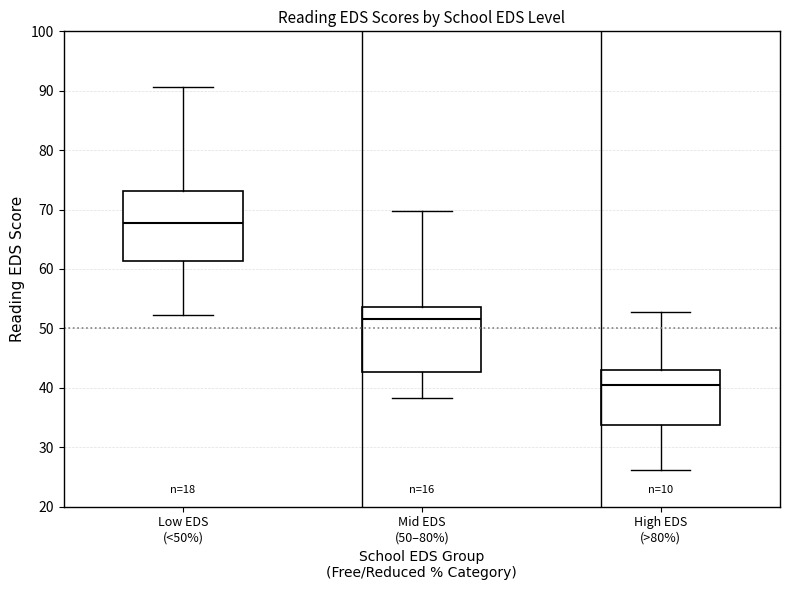

Reading left to right, transcribe this box plot: for each box, give where its median line is, the range the box spans, and where its two whiskers end, as read against the y-axis. The values are not printed on the chart, so give them approximately, as read against the axis.

Low EDS (<50%): median 68, box 61 to 73, whiskers 52 to 91
Mid EDS (50–80%): median 52, box 43 to 54, whiskers 38 to 70
High EDS (>80%): median 40, box 34 to 43, whiskers 26 to 53